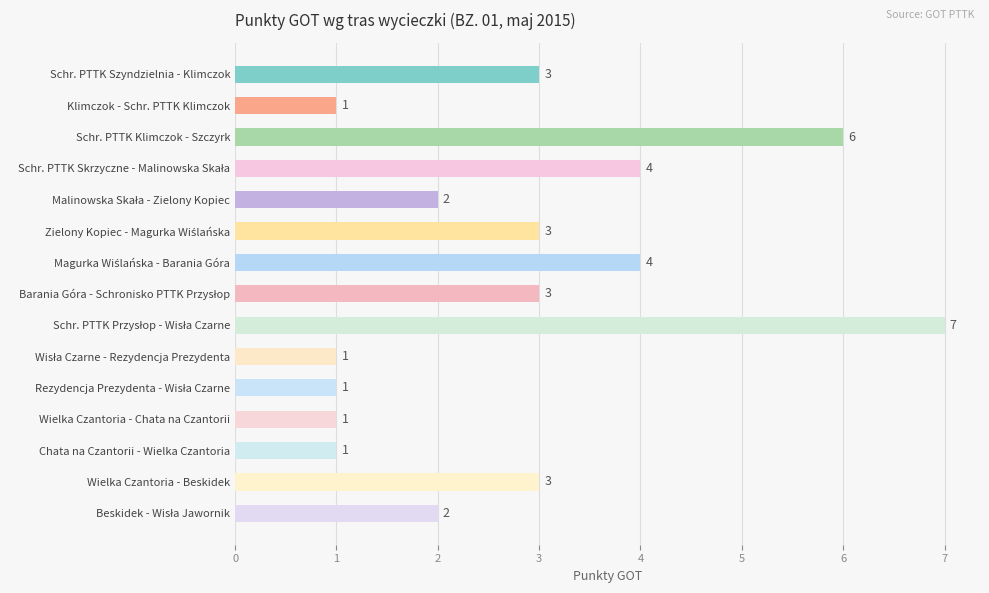

What is the greatest value displayed?

7